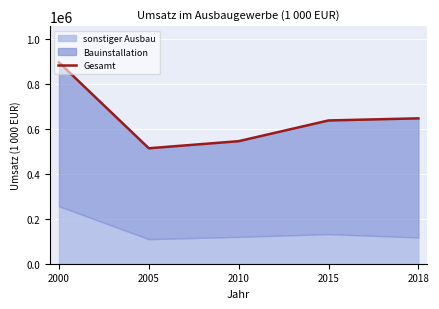

Which category has the lowest value across all series?

2005